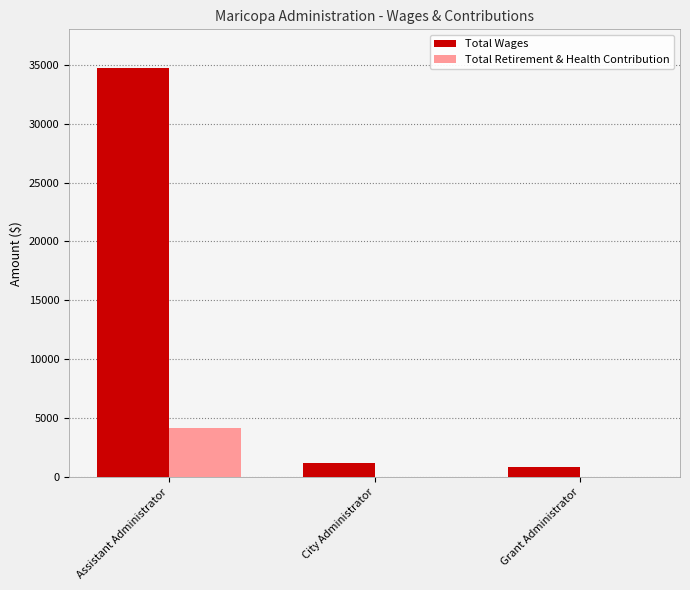

The Total Retirement & Health Contribution series shows 1975 at City Administrator. True or false?

False